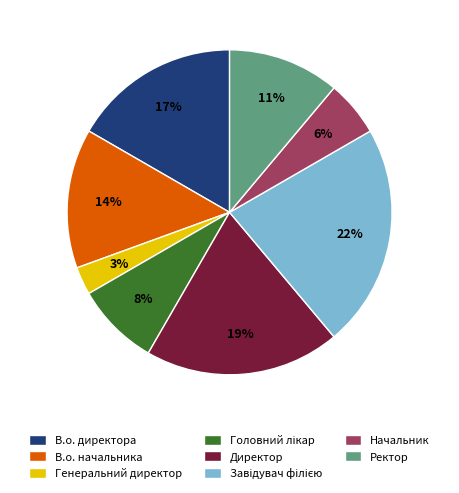

Count the number of slices in the pie.

8